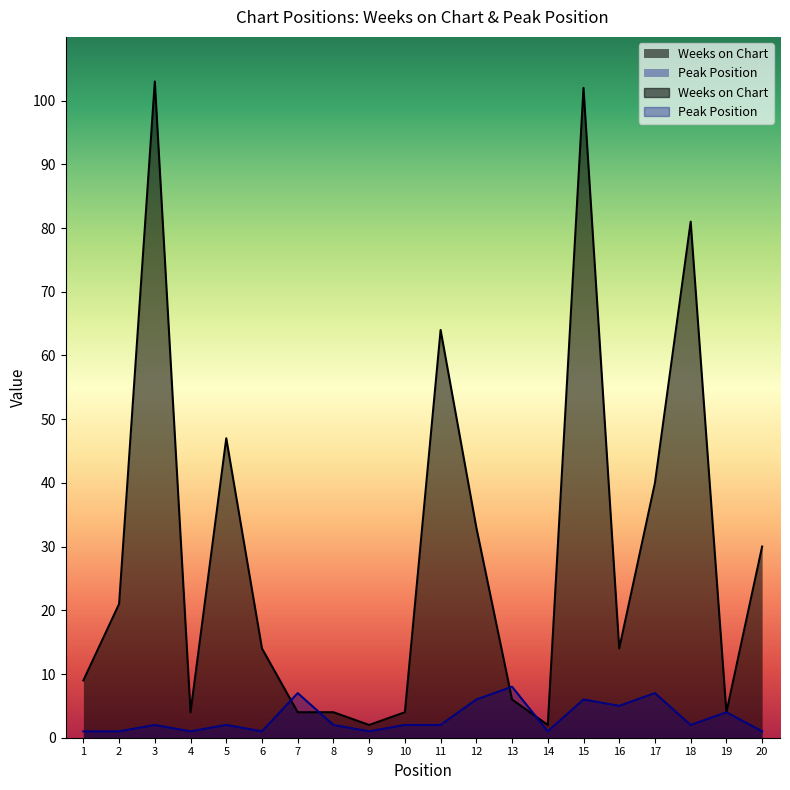

True or false: Peak Position has more than 1 points higher than both neighbors.

True